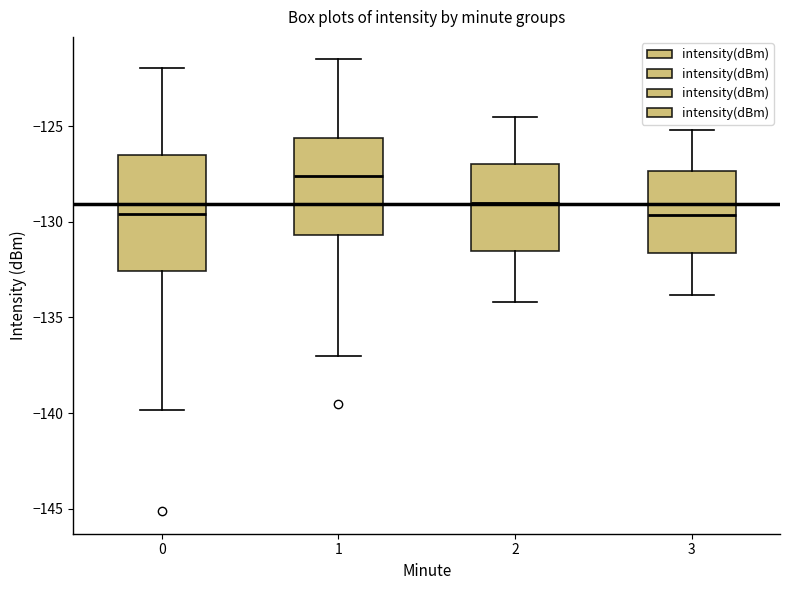

Comparing the boxes themselves (not the whiskers), which one is the tallest?

0